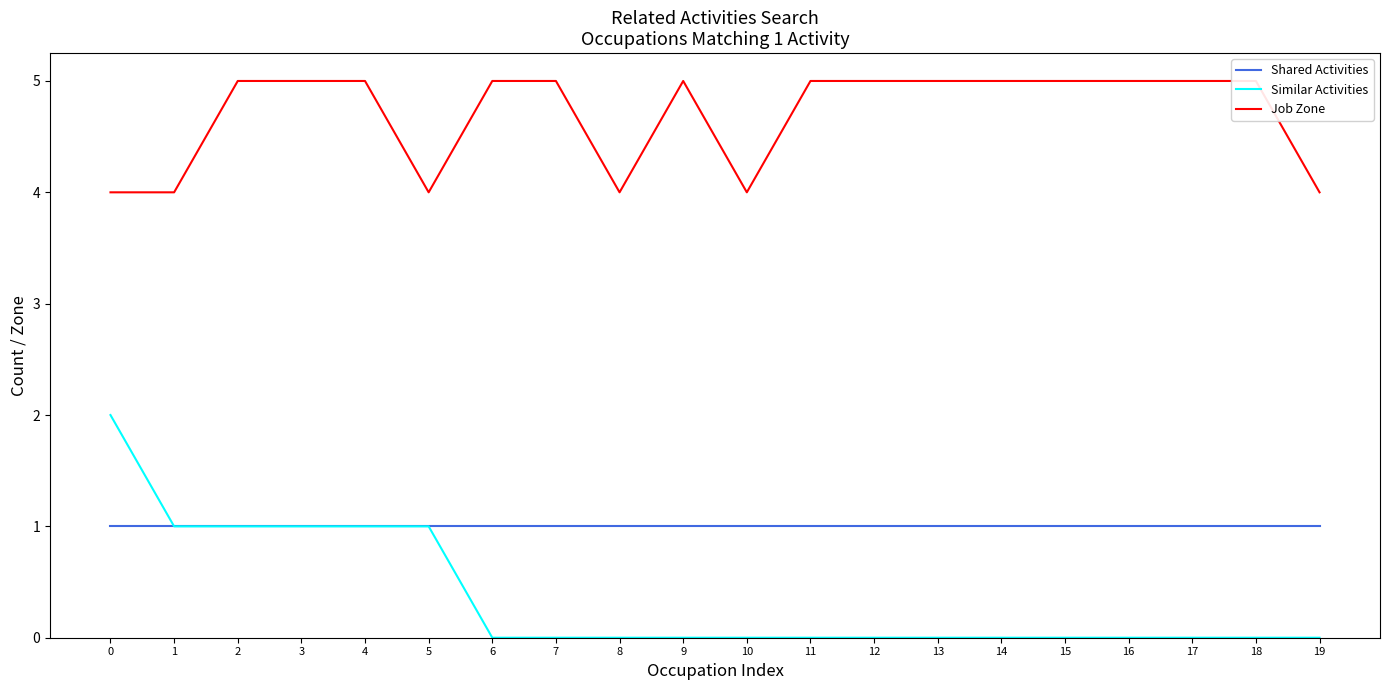

Count the Similar Activities values in the range 0 to 1.

19